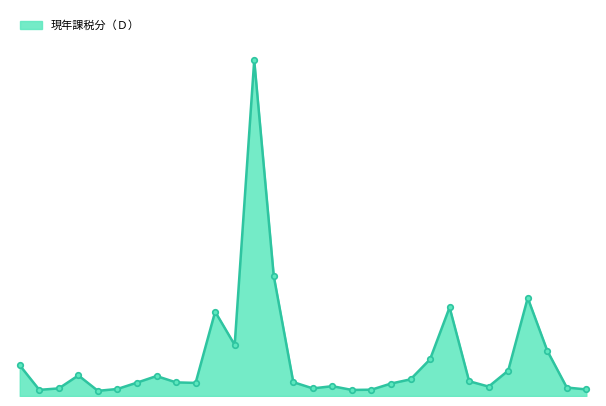

Does the chart have visible grid lines?

No